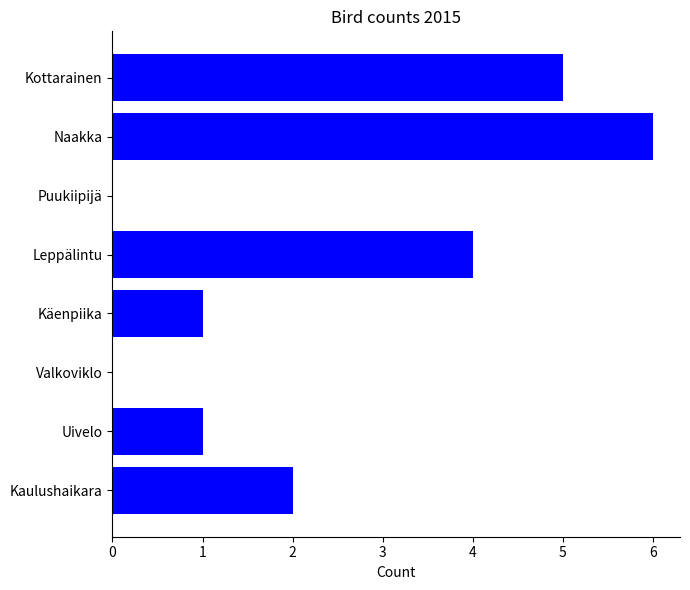

Which has a higher value, Naakka or Uivelo?

Naakka